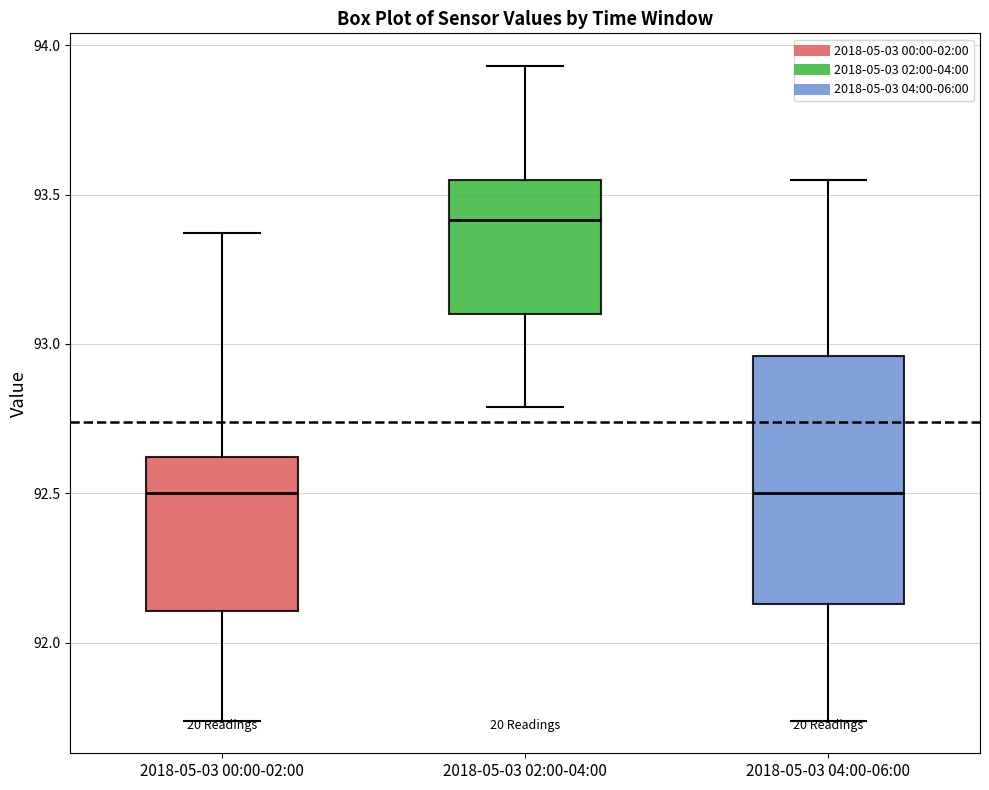

Comparing the boxes themselves (not the whiskers), which one is the tallest?

2018-05-03 04:00-06:00